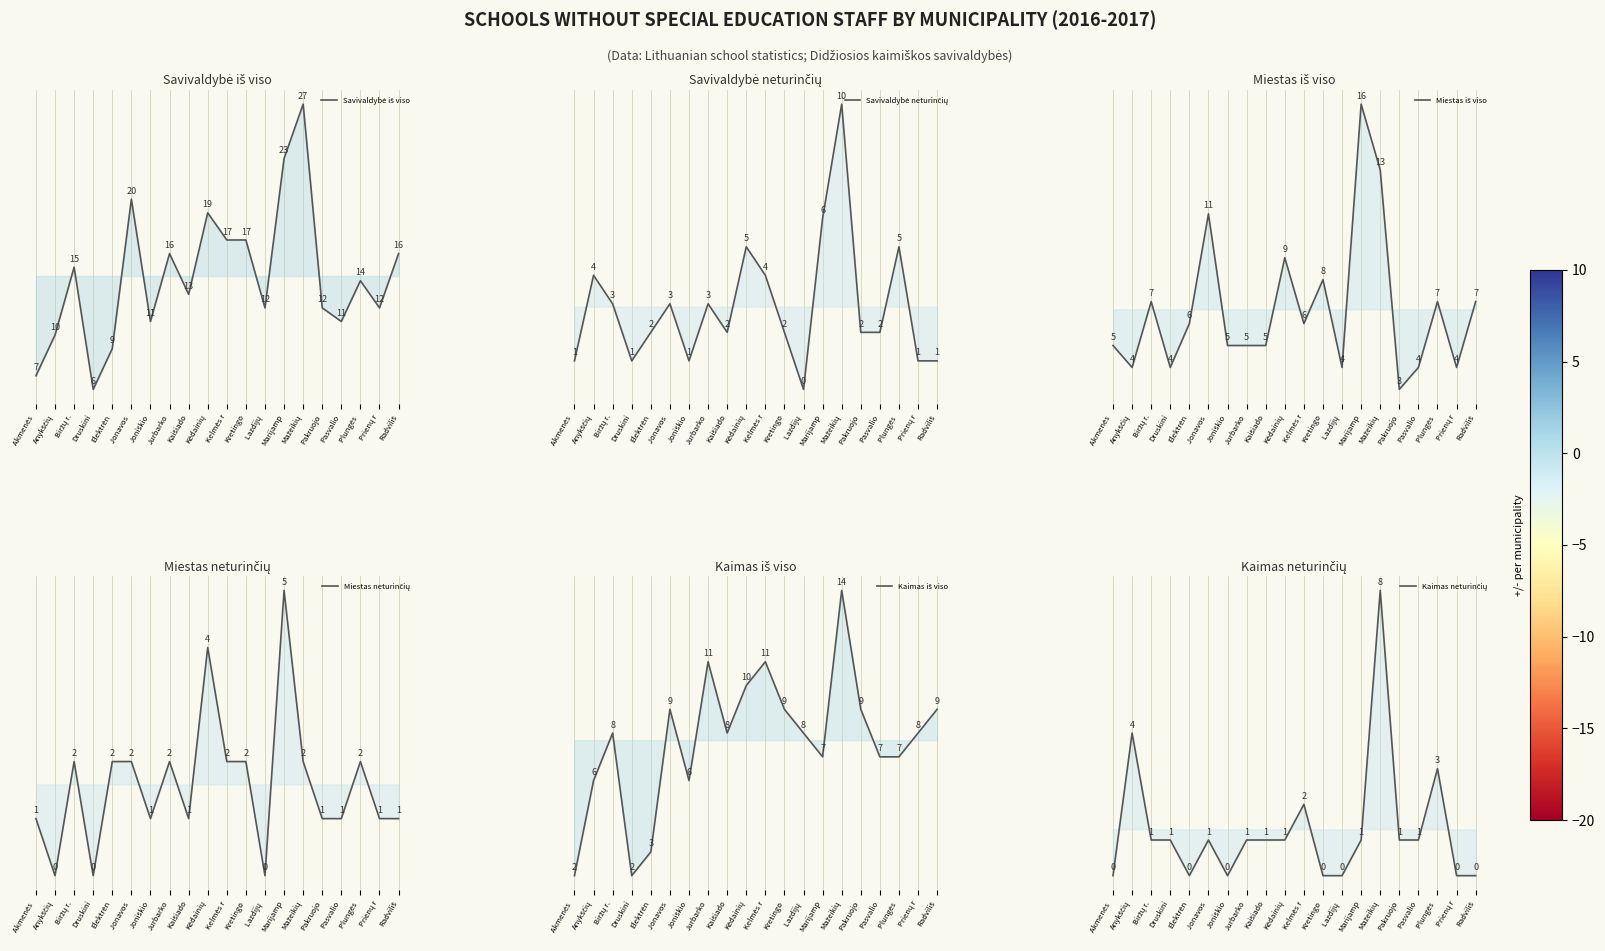

How many lines are shown in the chart?

6